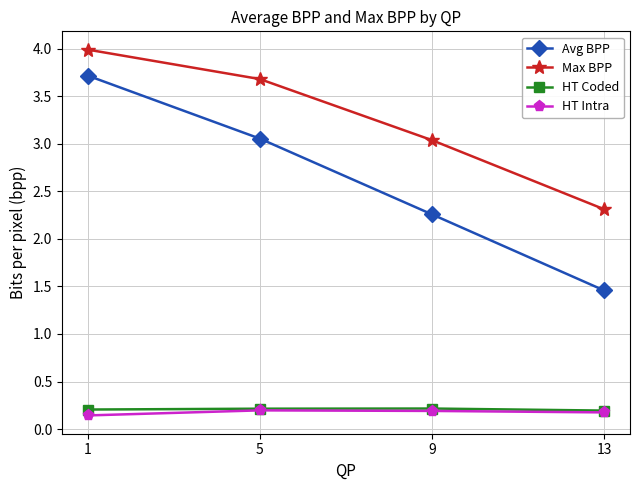

True or false: Max BPP and HT Intra cross at least once.

False